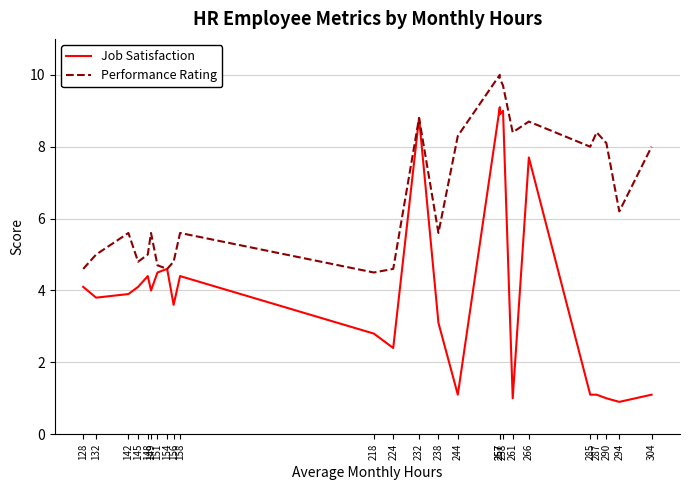

Between 218 and 290, which series saw the biggest shift?

Performance Rating